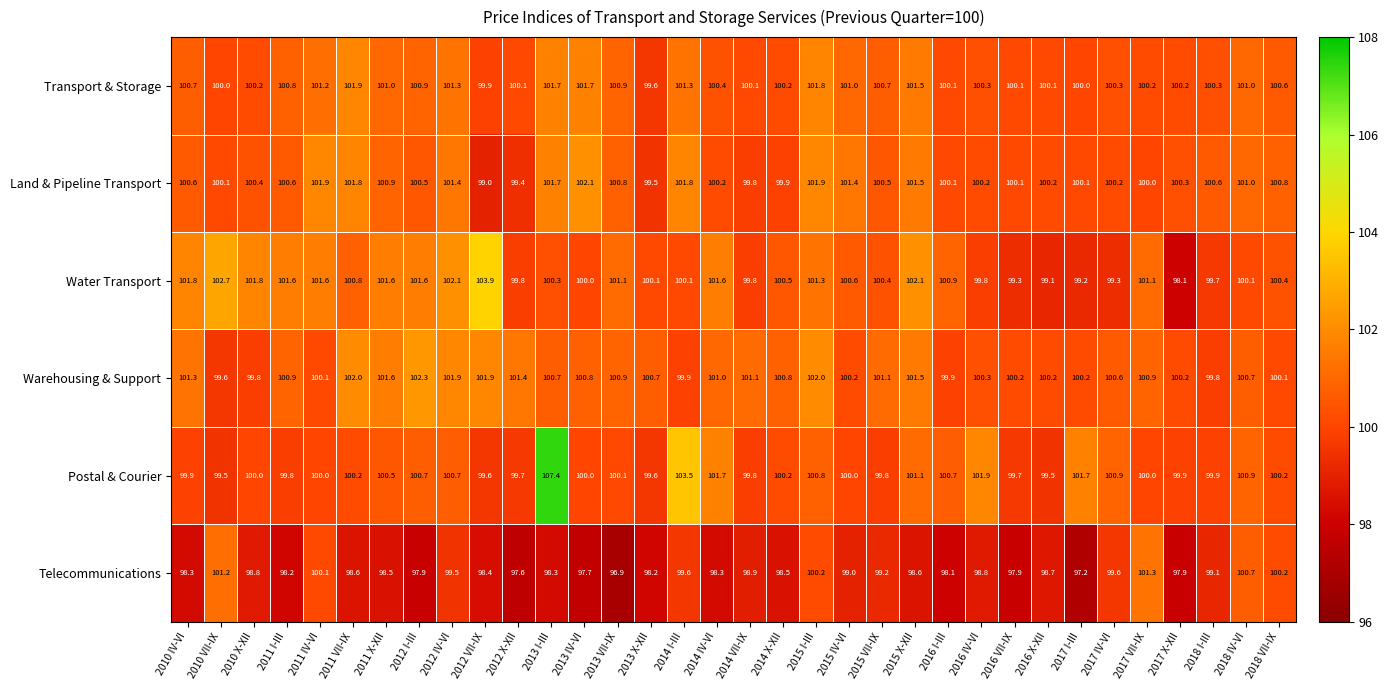

How many data points does each series have?

34